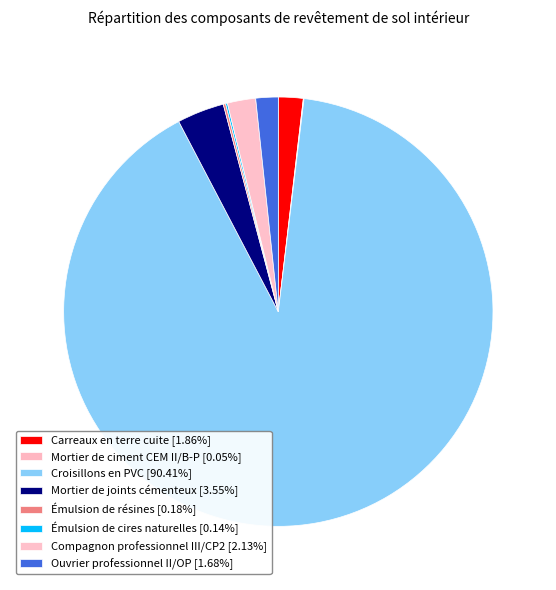

Is there a majority slice in this chart?

Yes